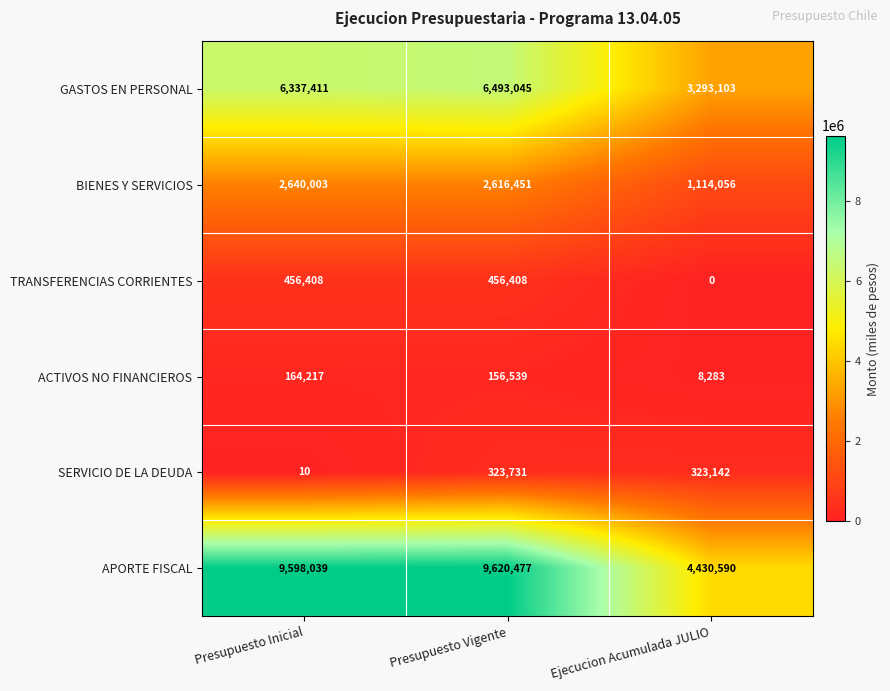

What is the difference between the maximum and second lowest values in the ACTIVOS NO FINANCIEROS series?

7678